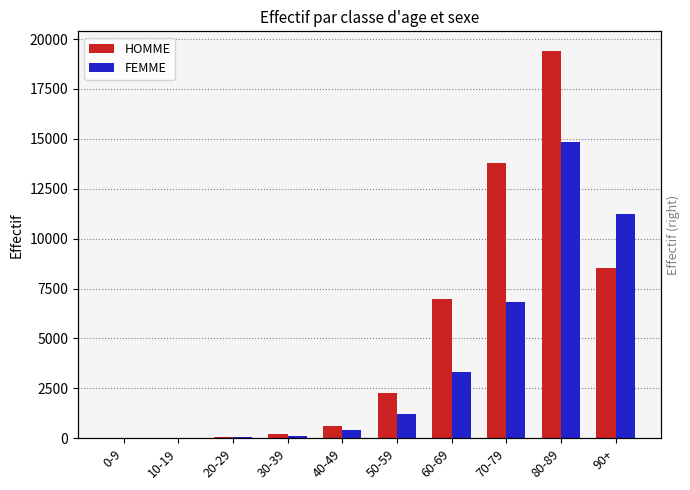

Which series changed the most between 10-19 and 40-49?

HOMME